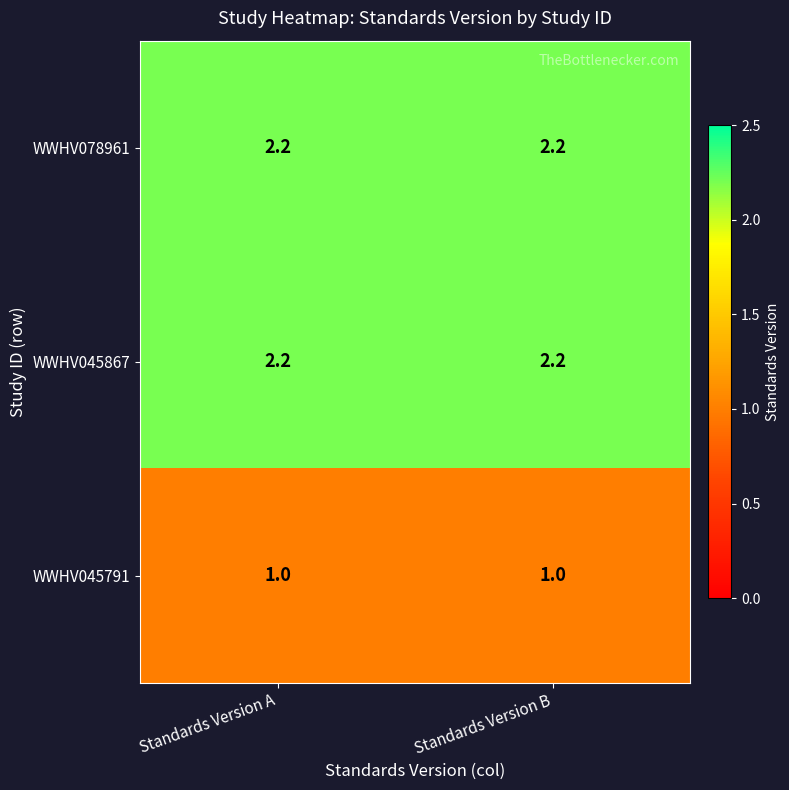

The value of WWHV045791 at Standards Version A is 1.0. True or false?

True